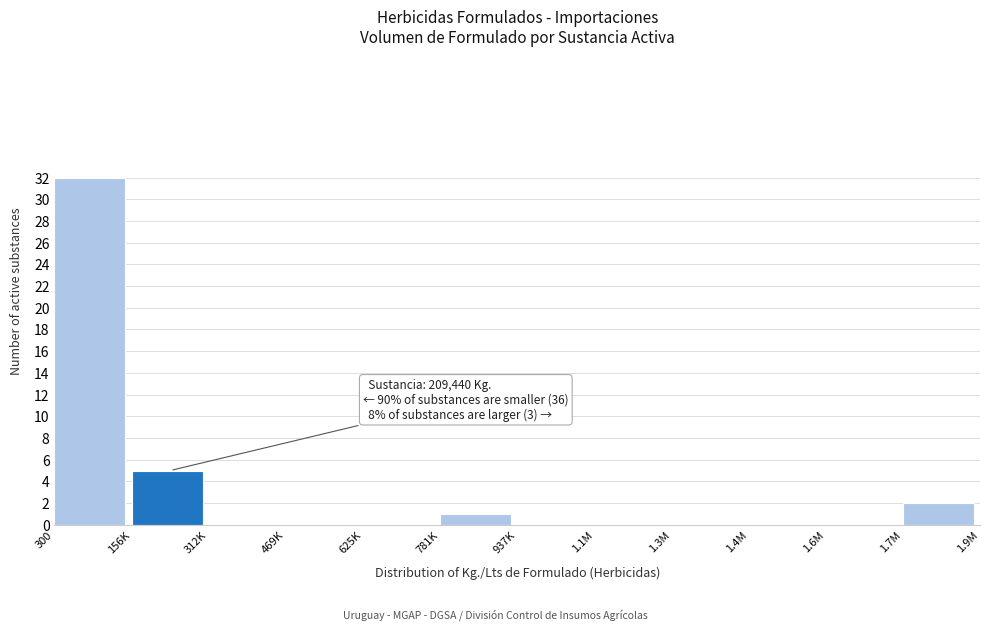

Reading left to right, what are all the values shown in this chart?

300=32	156K=5	312K=0	469K=0	625K=0	781K=1	937K=0	1.1M=0	1.3M=0	1.4M=0	1.6M=0	1.7M=2